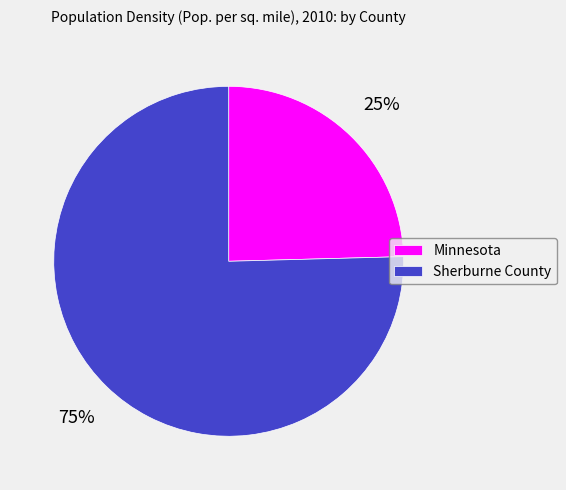

To the nearest percent, what is the average slice percentage?

50%